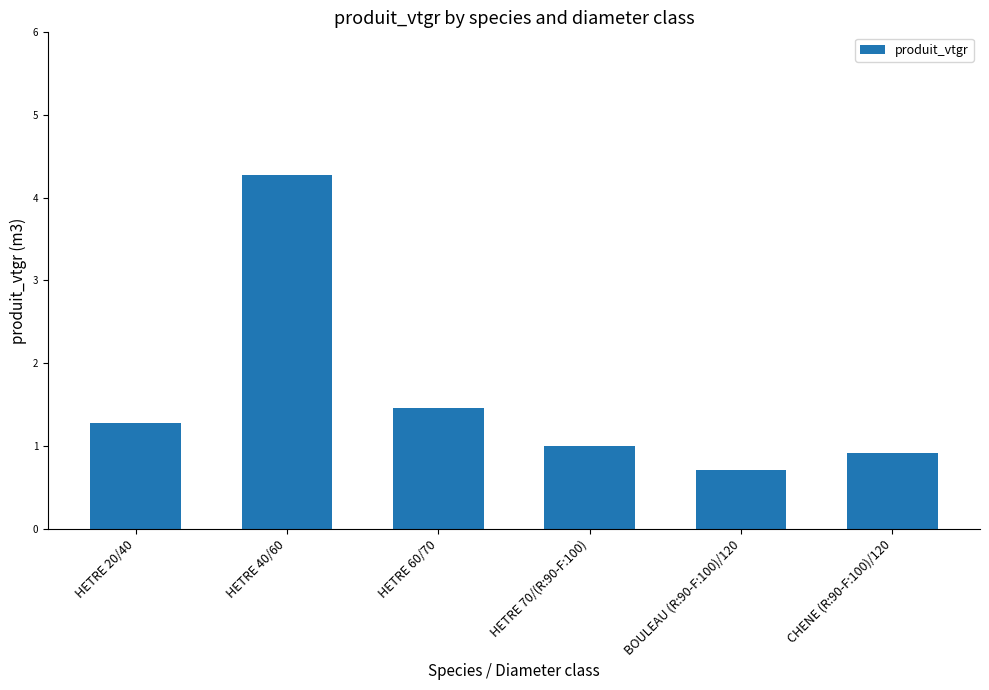

Reading left to right, what are all the values shown in this chart?

HETRE 20/40=1.3	HETRE 40/60=4.3	HETRE 60/70=1.5	HETRE 70/(R:90-F:100)=1.0	BOULEAU (R:90-F:100)/120=0.7	CHENE (R:90-F:100)/120=0.9